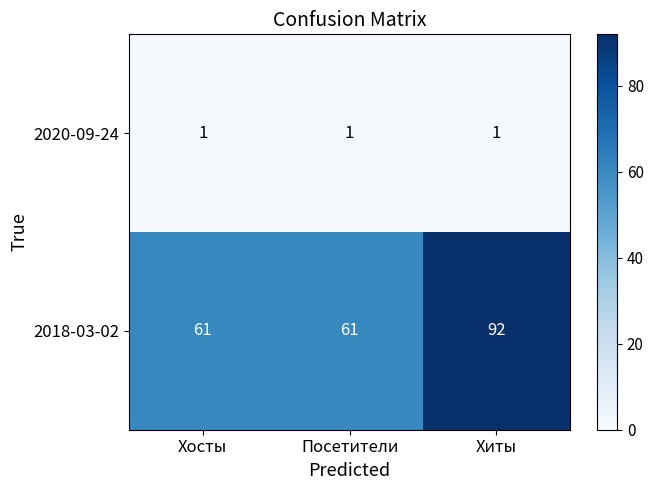

What is the sum of all 2020-09-24 values?

3